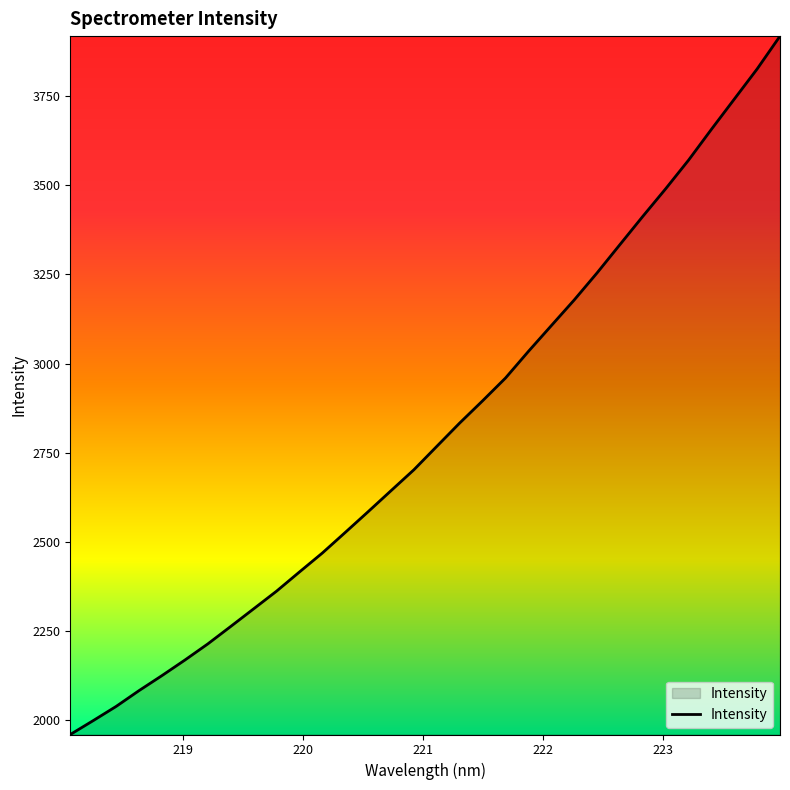

Does the chart have visible grid lines?

No